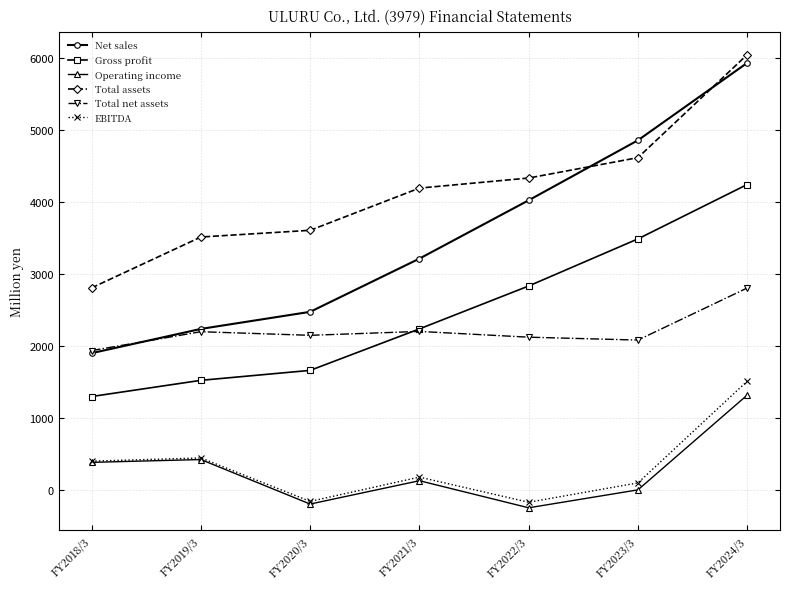

True or false: Gross profit and Net sales intersect in this chart.

False